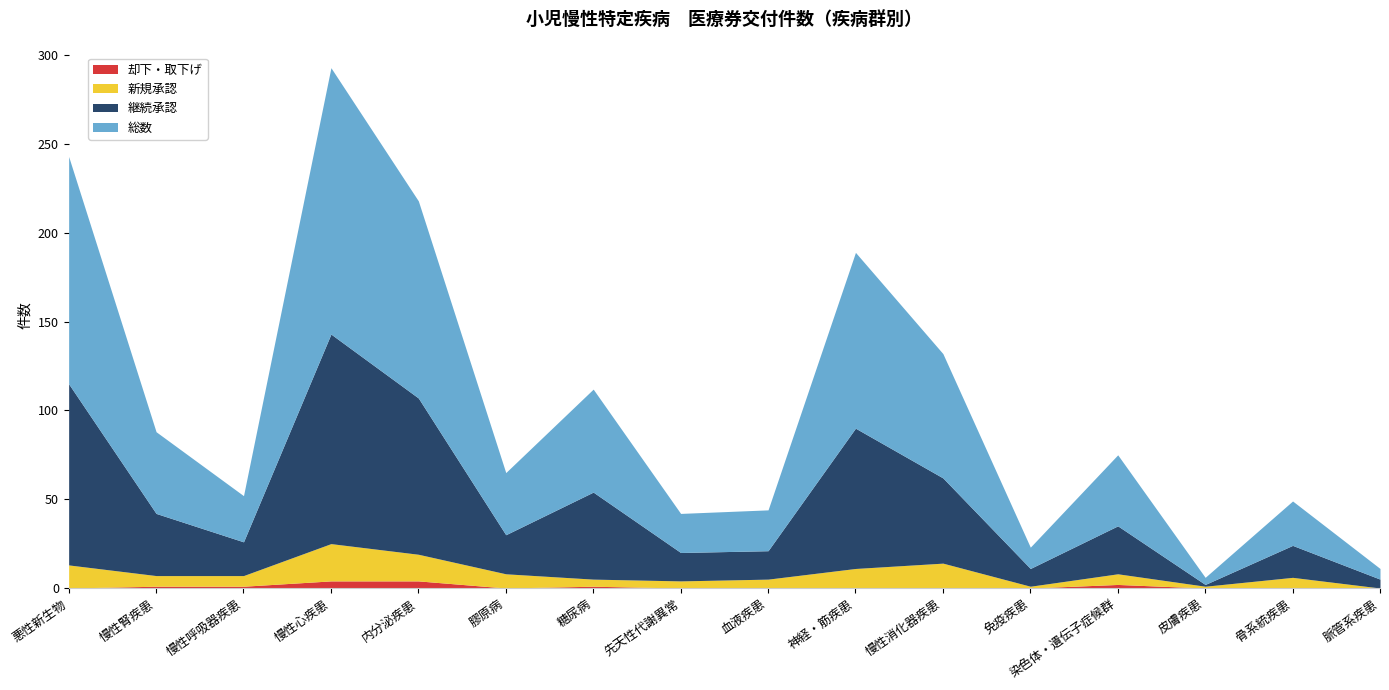

At which category is the sum across all series the highest?

慢性心疾患